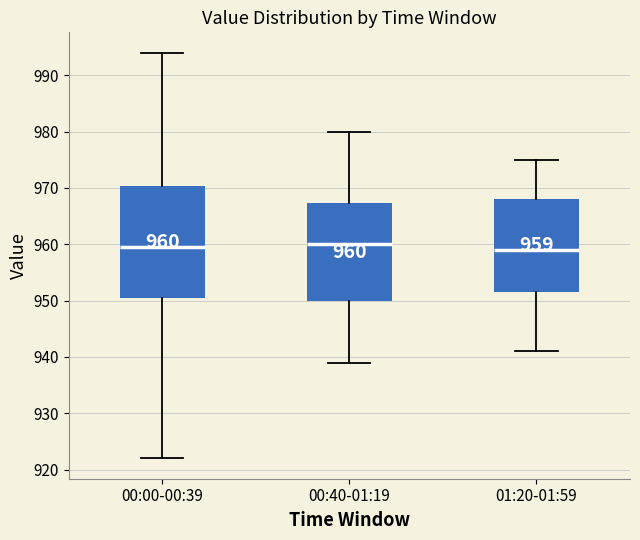

Which box is the tallest, from its lower edge to its upper edge?

00:00-00:39